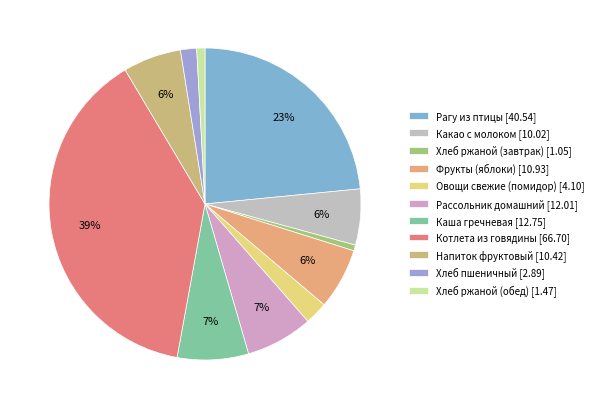

Rank the categories by value from highest to lowest.

Котлета из говядины, Рагу из птицы, Каша гречневая, Рассольник домашний, Фрукты (яблоки), Напиток фруктовый, Какао с молоком, Овощи свежие (помидор), Хлеб пшеничный, Хлеб ржаной (обед), Хлеб ржаной (завтрак)